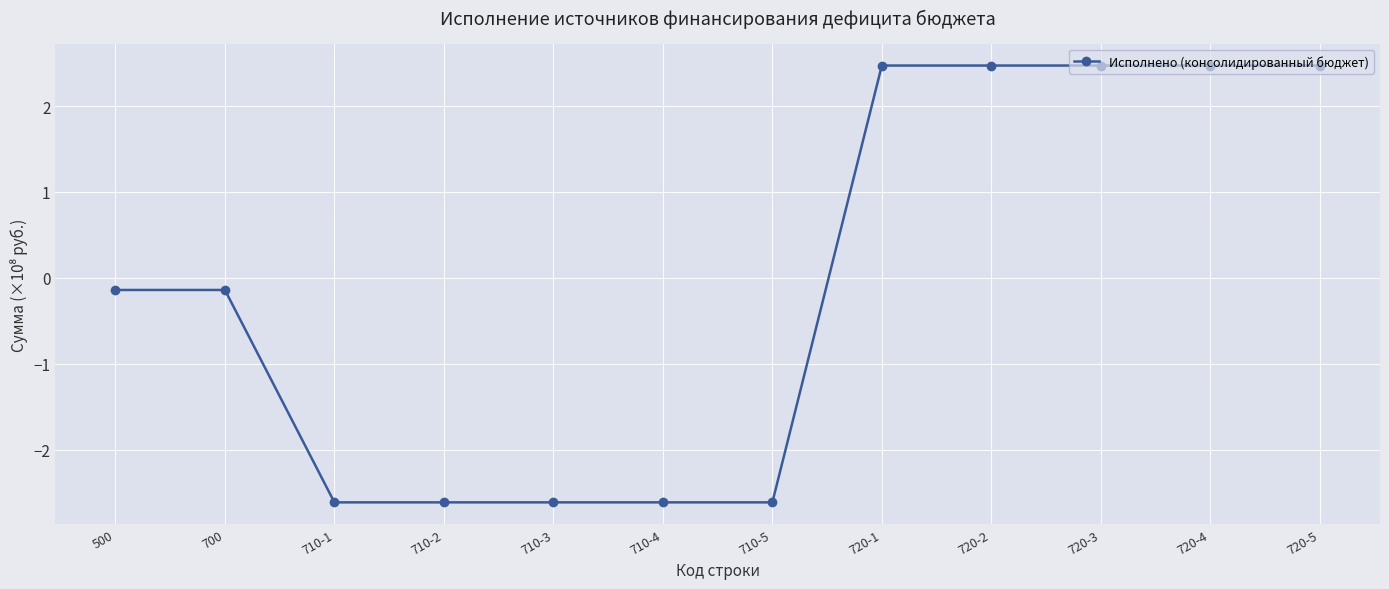

Does the chart display data point markers on the line(s)?

Yes